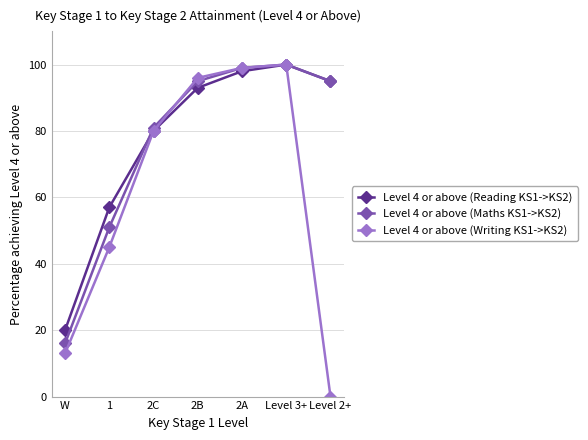

At which label is Level 4 or above (Maths KS1->KS2) closest to 58?

1